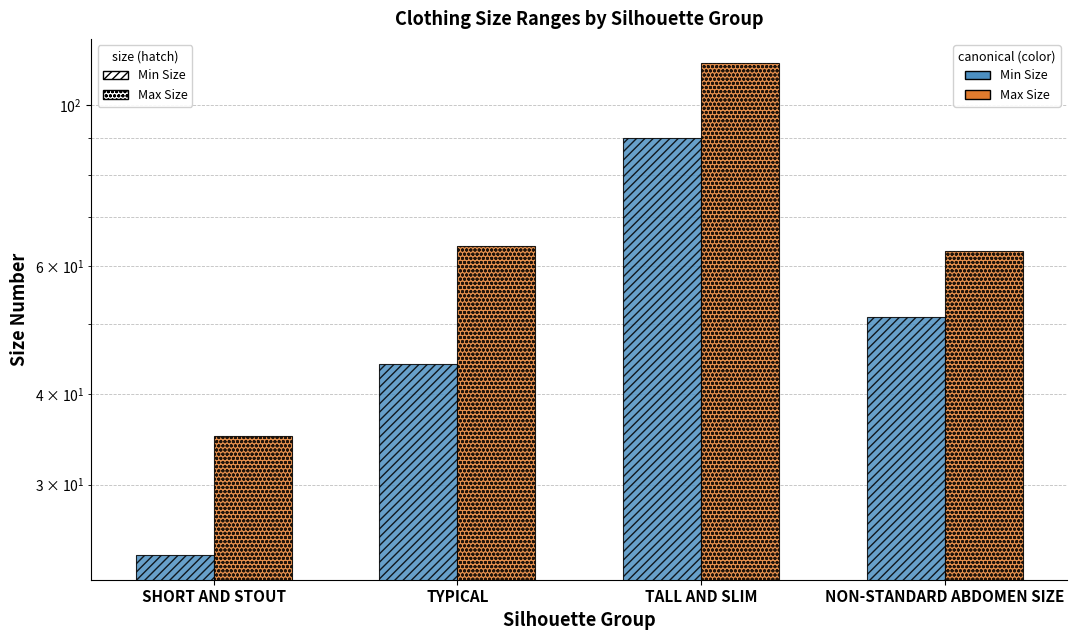

What is the difference between the maximum and minimum values in the Max Size series?

79